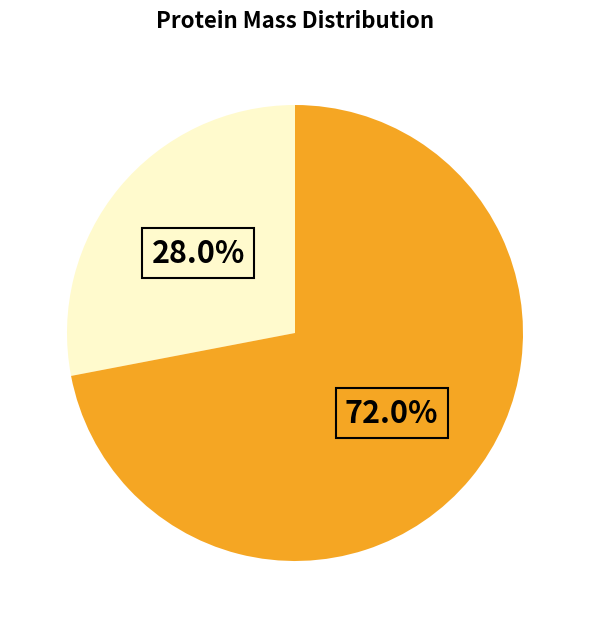

Is there any slice that represents more than half of the pie?

Yes